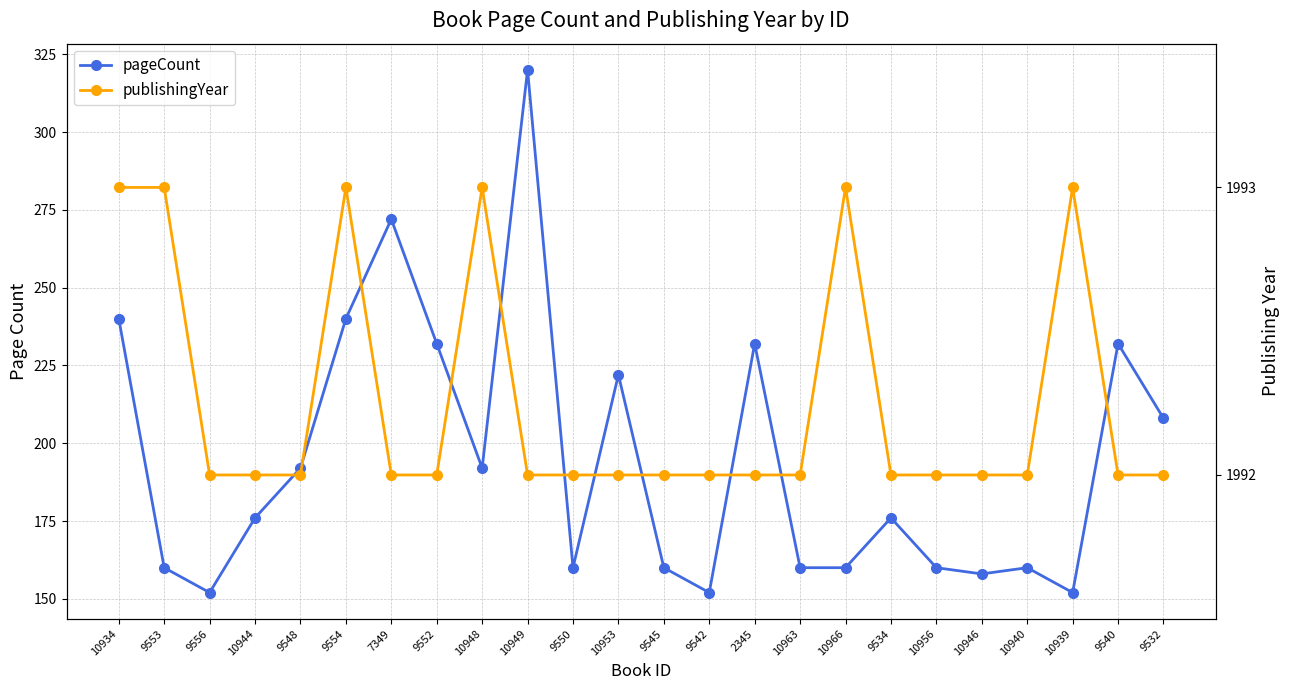

At which category does publishingYear reach its first local peak?

9554